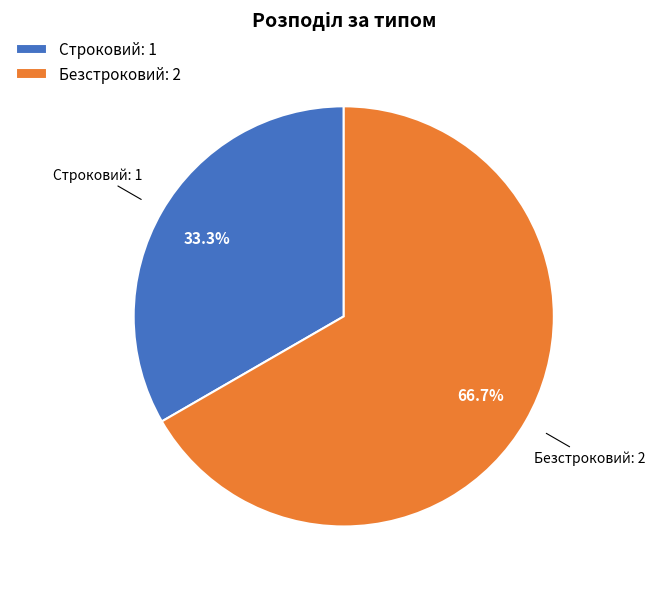

Is it true that Безстроковий is 67% of the pie?

True